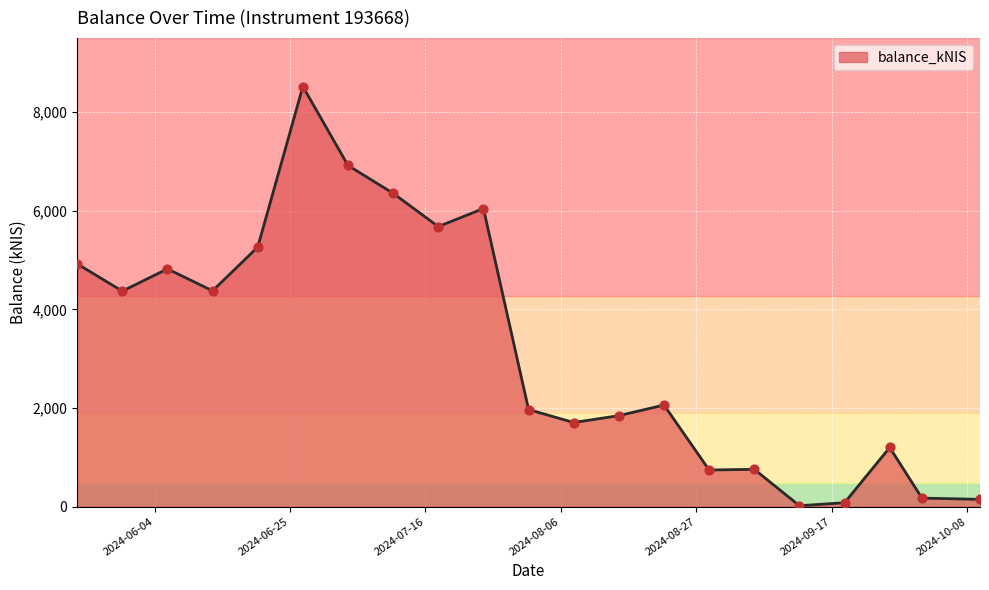

What is the maximum value shown in the chart?

8517.4